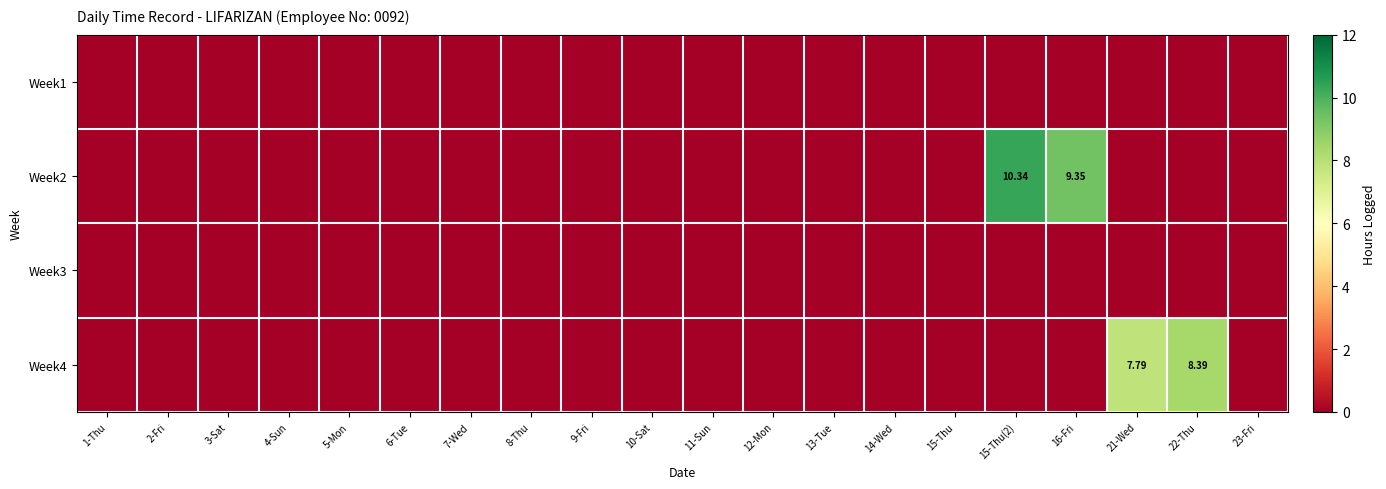

Rank the series at 23-Fri from lowest to highest value.

Week1, Week2, Week3, Week4